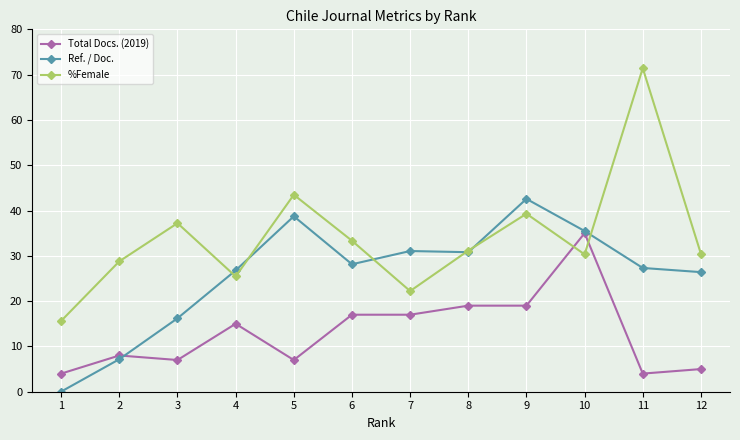

How many interior local peaks does the %Female series have?

4